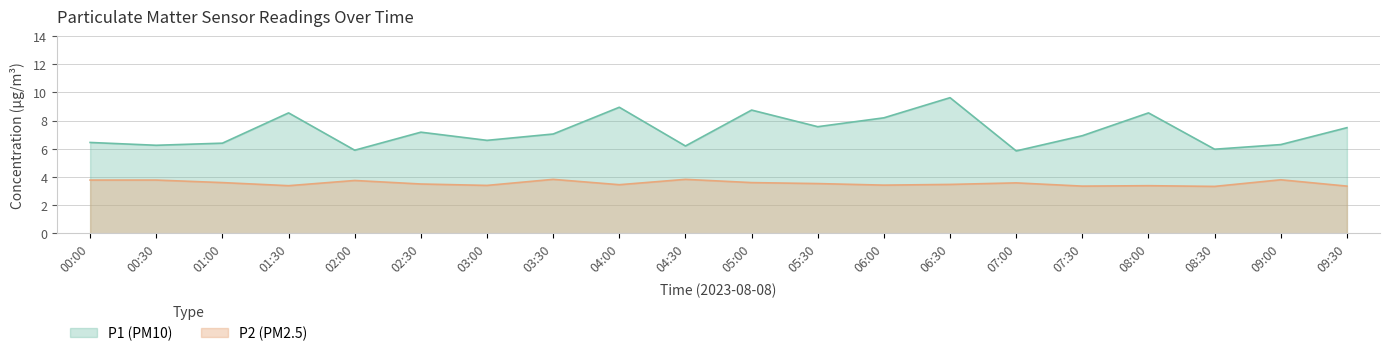

At 03:30, list the series in order from smallest to largest.

P2 (PM2.5), P1 (PM10)